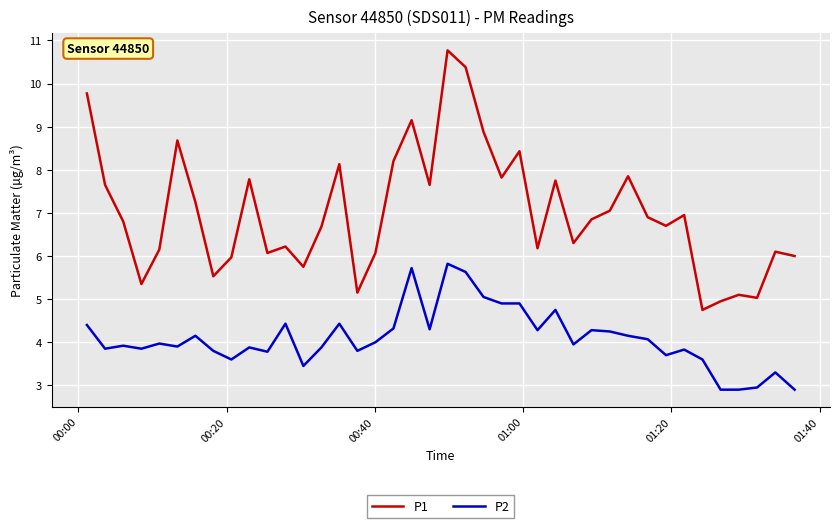

Which series has the largest range (max minus min)?

P1